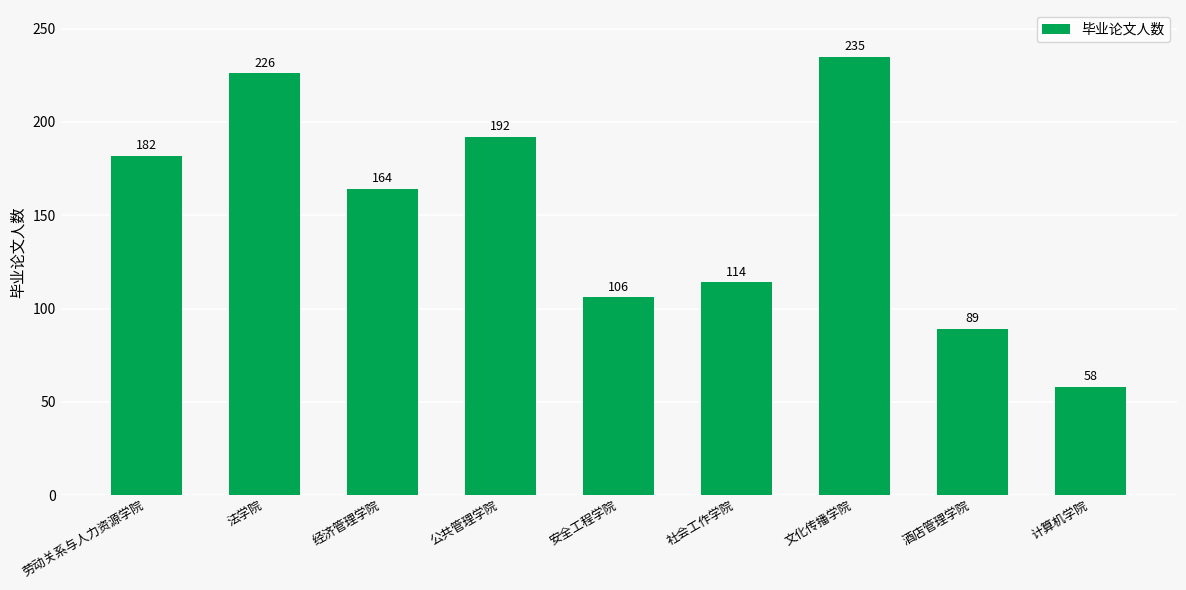

The chart shows a value of 103 at 公共管理学院. True or false?

False